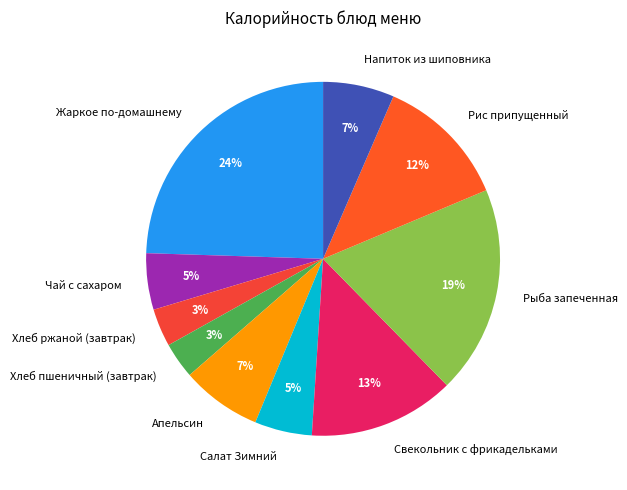

Which slice is the largest?

Жаркое по-домашнему